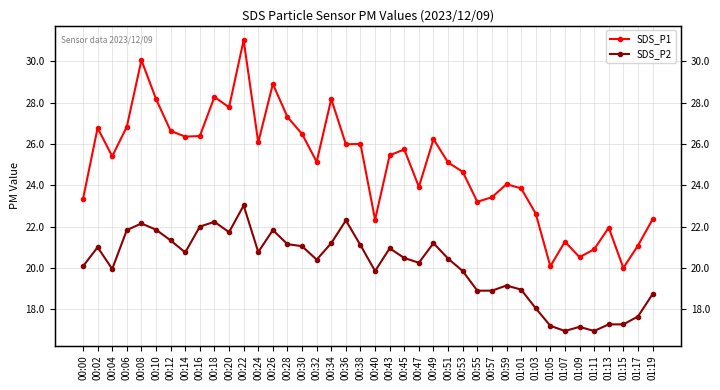

Between 00:55 and 01:07, which is larger?

00:55